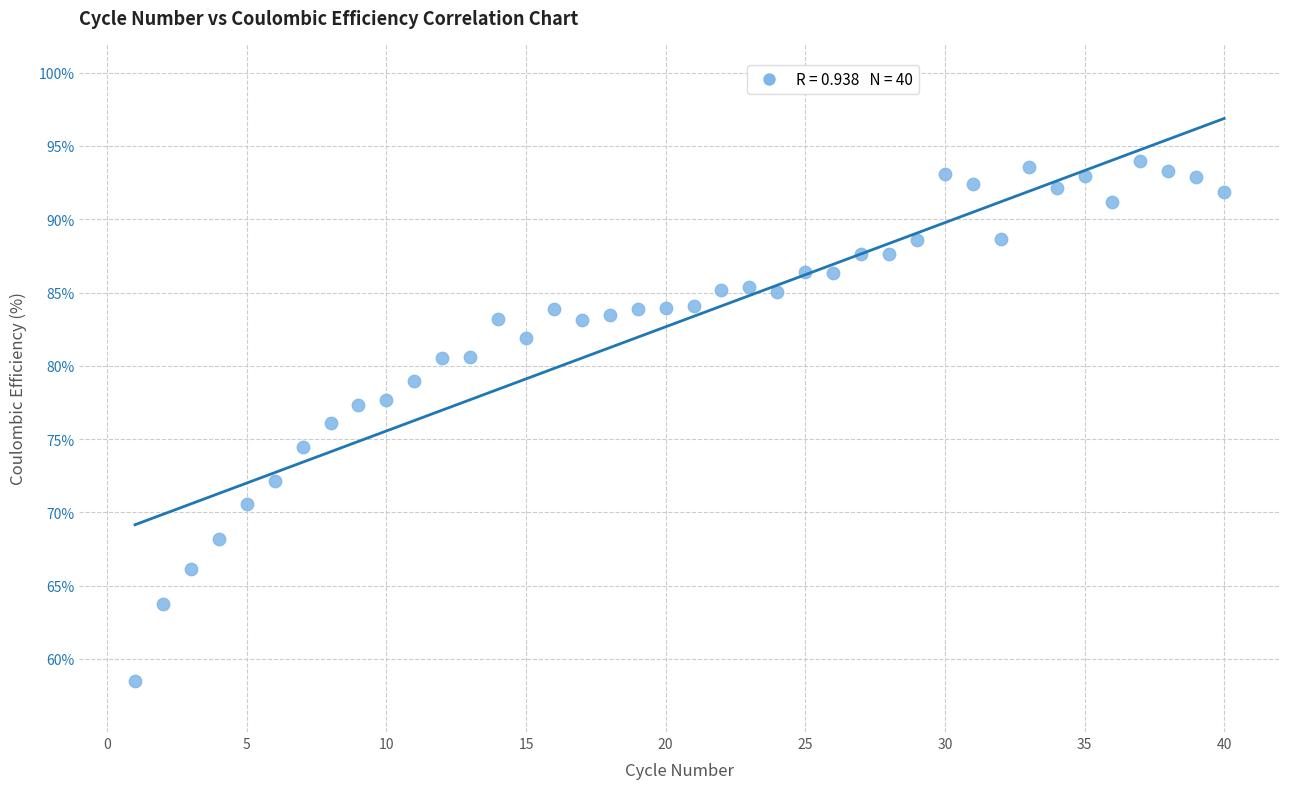

What is the range of Y values (max minus min)?

35.5